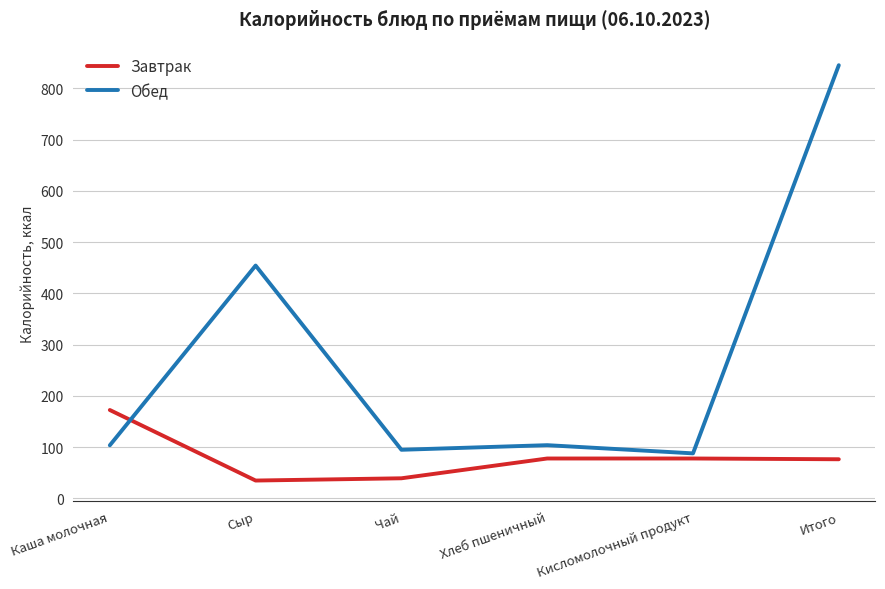

Which series has the widest spread of values?

Обед